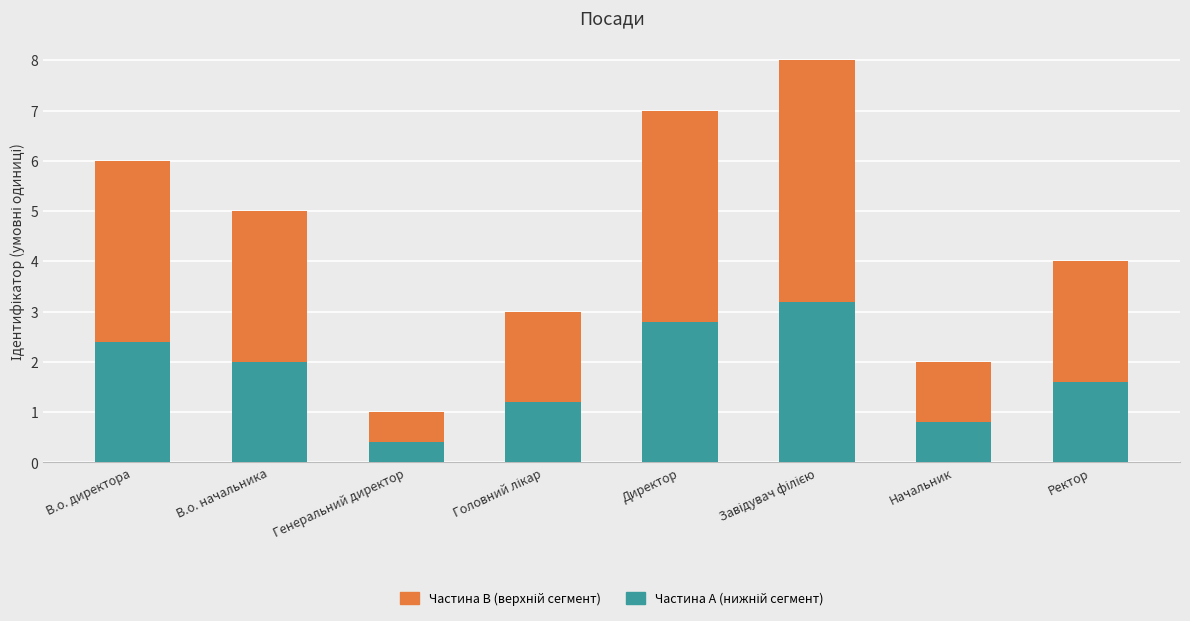

List the series in order of their peak value, highest first.

Частина B (верхній сегмент), Частина A (нижній сегмент)